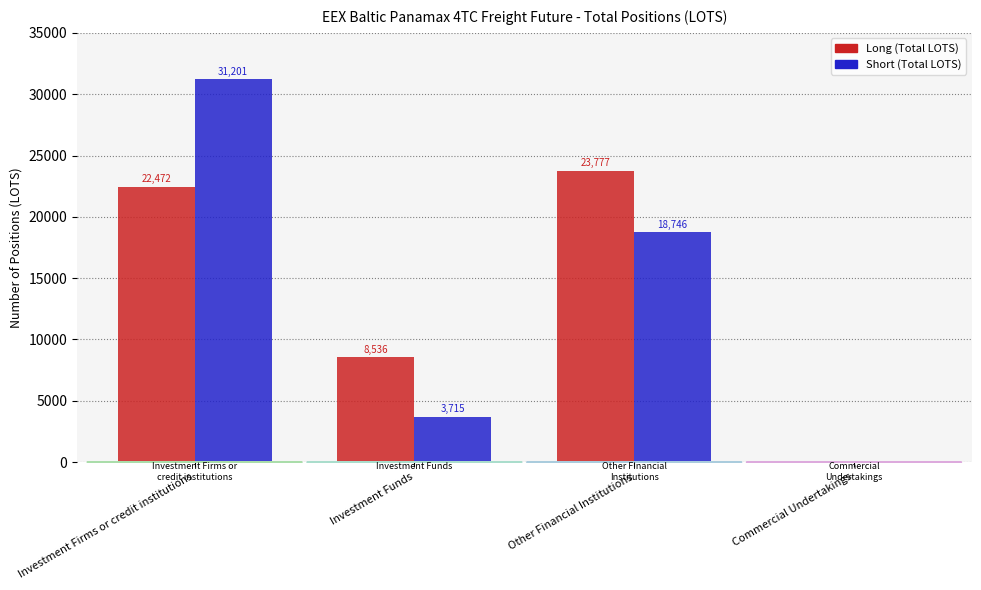

What is the maximum value shown in the chart?

31201.5